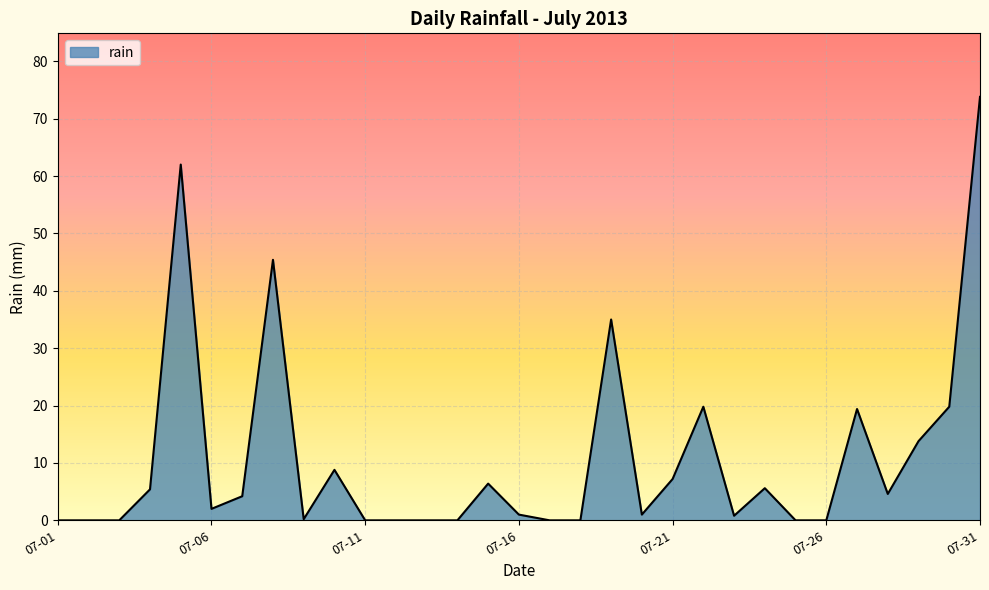

What is the difference between the maximum and minimum values?

73.8